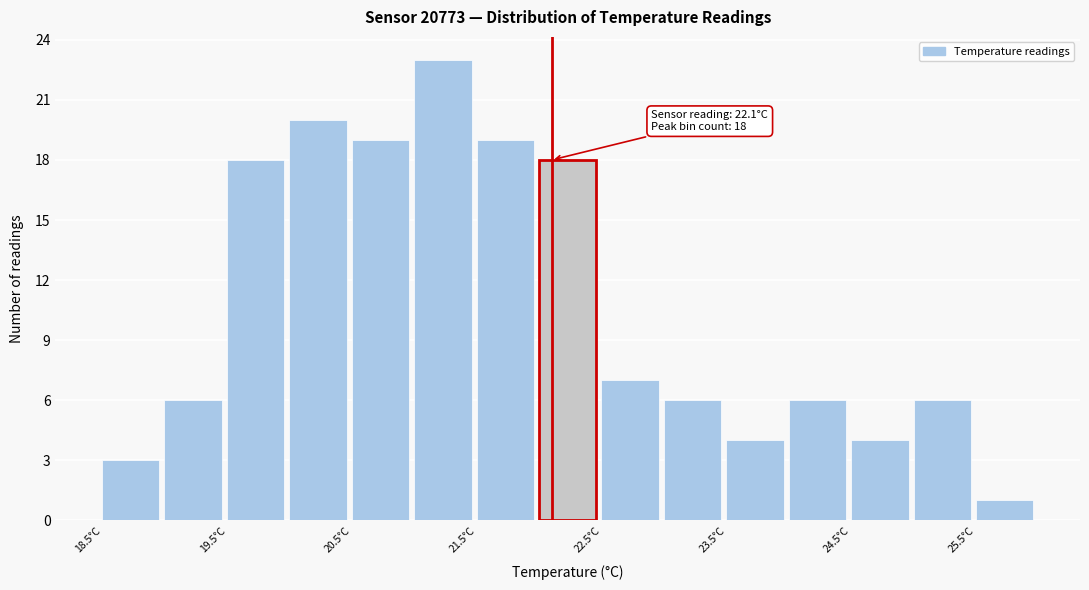

Over which range of the x-axis is the bar tallest?

21.0 to 21.5